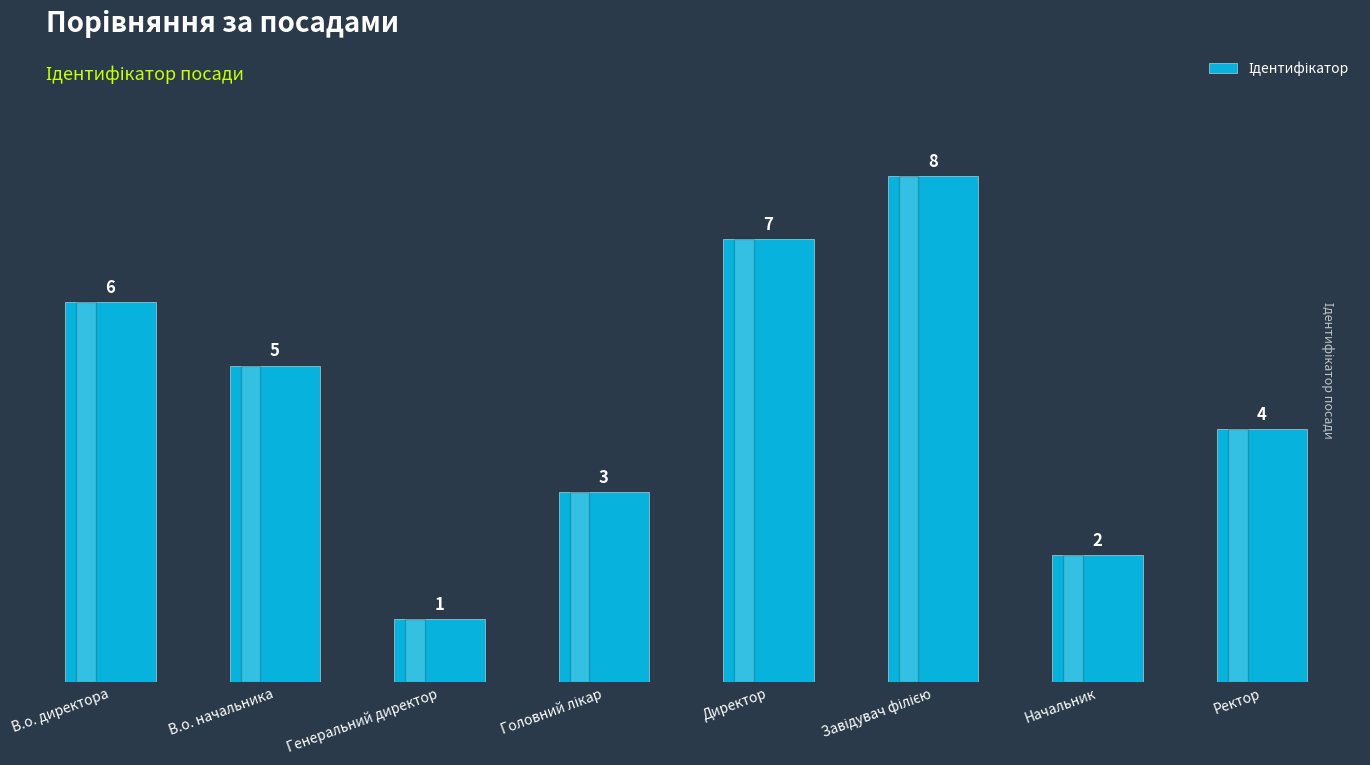

The chart shows a value of 4 at Ректор. True or false?

True